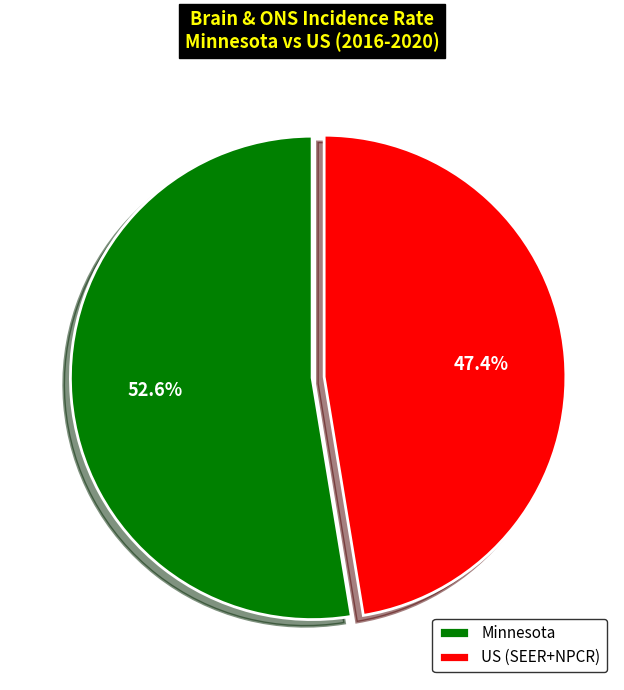

Which has a higher value, US (SEER+NPCR) or Minnesota?

Minnesota